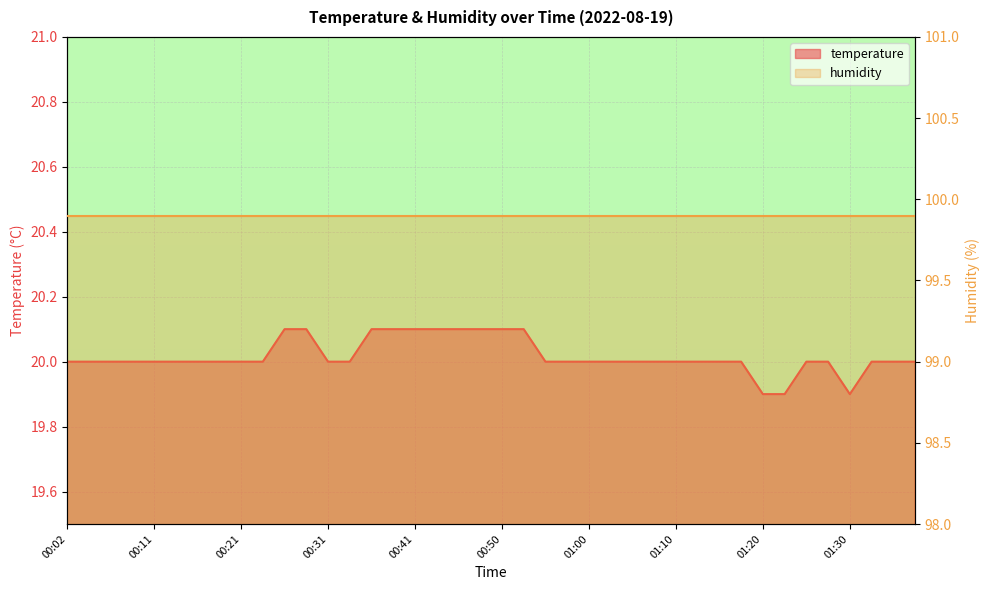

Reading right to left, extract all data points from this chart.

01:40=20.0	01:35=20.0	01:32=20.0	01:30=19.9	01:27=20.0	01:25=20.0	01:23=19.9	01:20=19.9	01:18=20.0	01:15=20.0	01:13=20.0	01:10=20.0	01:08=20.0	01:05=20.0	01:03=20.0	01:00=20.0	00:58=20.0	00:55=20.0	00:53=20.1	00:50=20.1	00:48=20.1	00:46=20.1	00:43=20.1	00:41=20.1	00:38=20.1	00:36=20.1	00:33=20.0	00:31=20.0	00:28=20.1	00:26=20.1	00:24=20.0	00:21=20.0	00:19=20.0	00:16=20.0	00:14=20.0	00:11=20.0	00:09=20.0	00:07=20.0	00:04=20.0	00:02=20.0